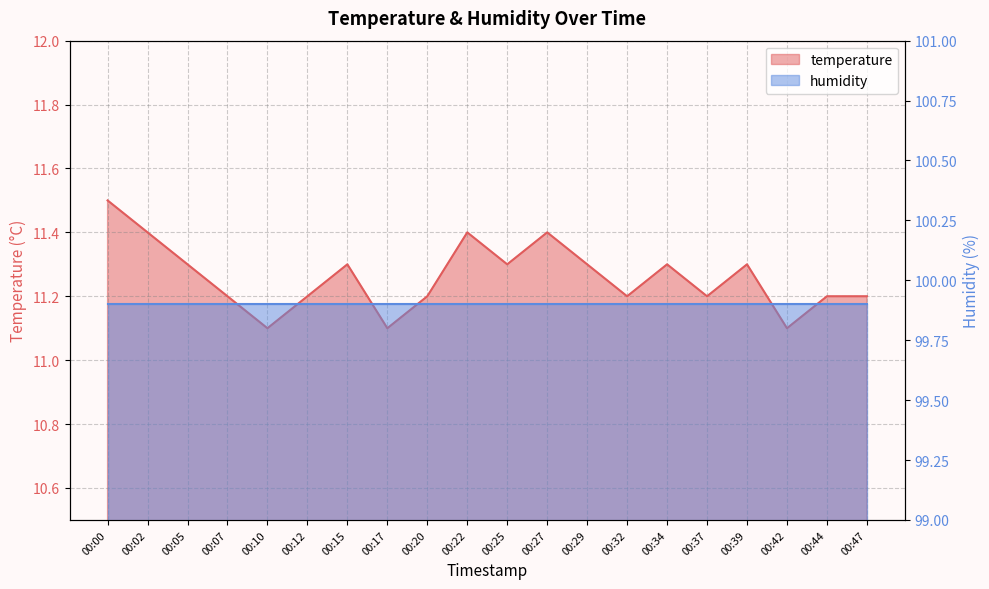

List the labels in order of value, smallest first.

00:10, 00:17, 00:42, 00:07, 00:12, 00:20, 00:32, 00:37, 00:44, 00:47, 00:05, 00:15, 00:25, 00:29, 00:34, 00:39, 00:02, 00:22, 00:27, 00:00